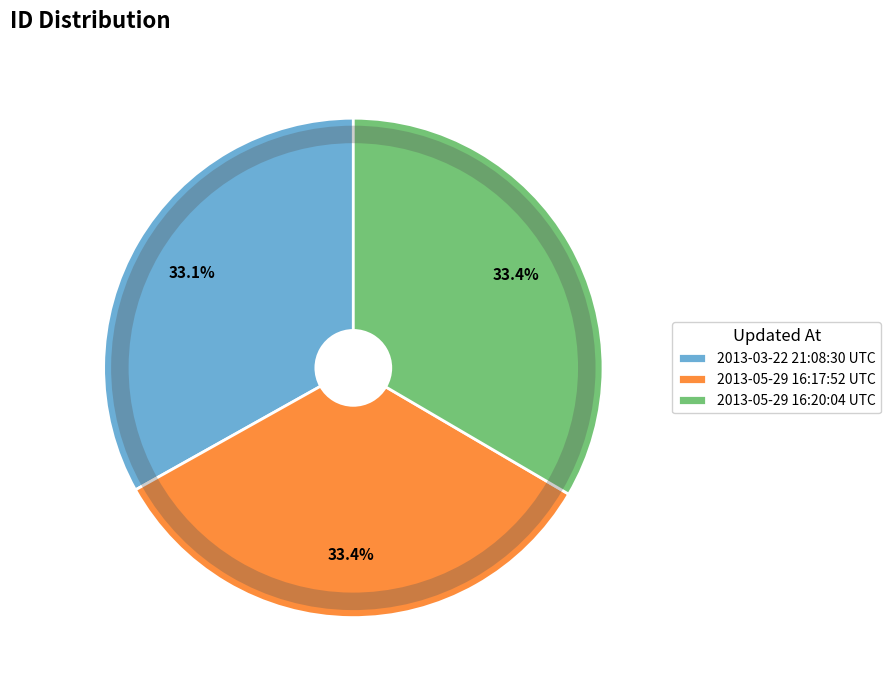

What is the change in value from 2013-03-22 21:08:30 UTC to 2013-05-29 16:20:04 UTC?

+191